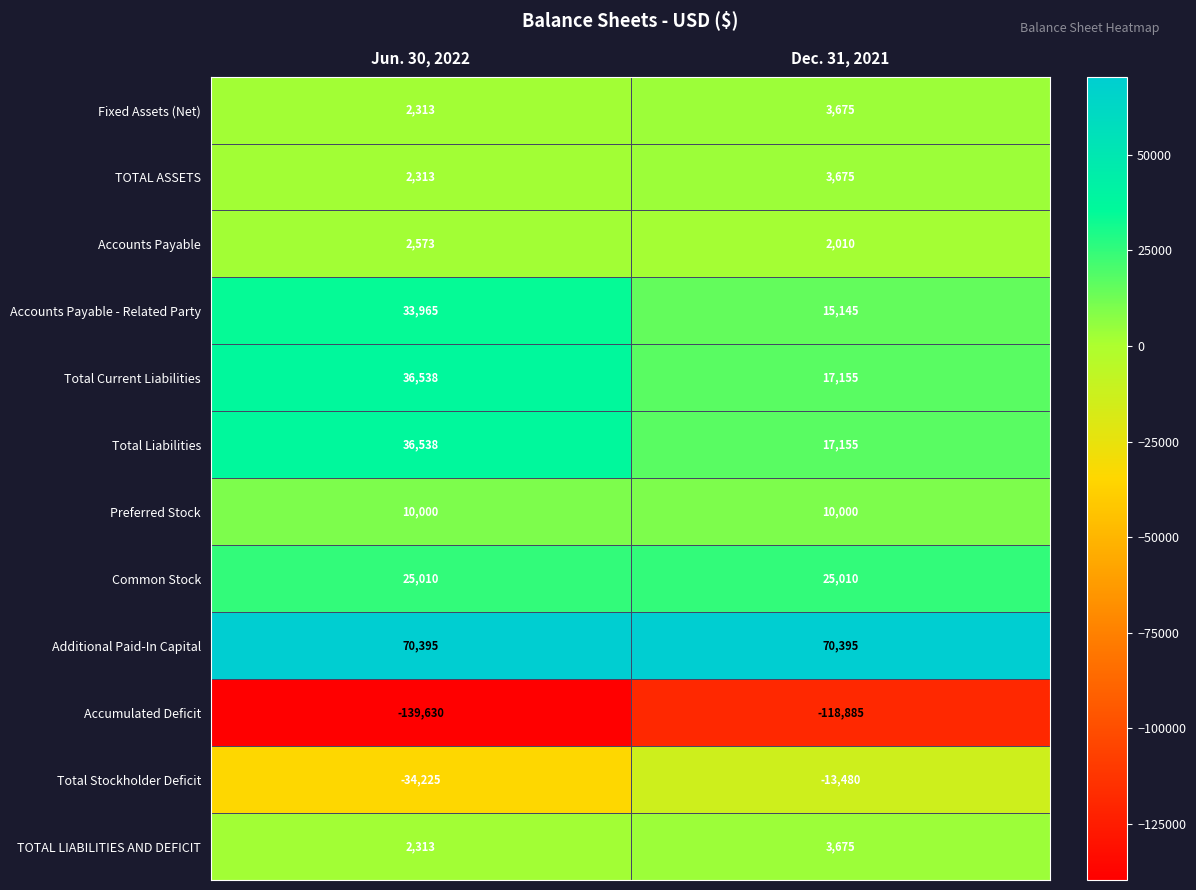

What is the smallest value displayed?

-139630